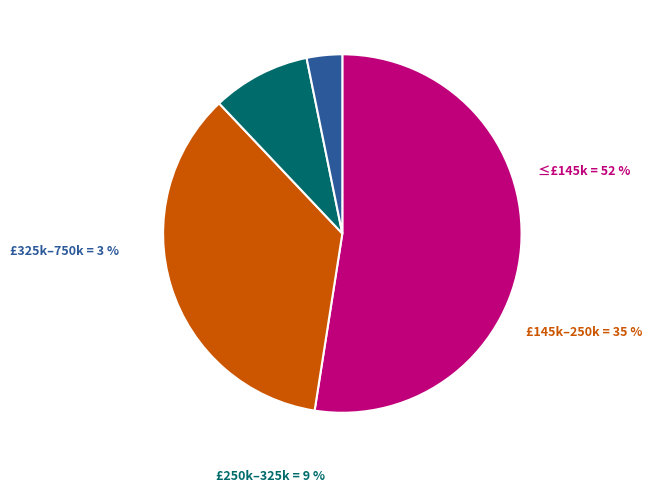

What percentage do £145,001 to £250,000 and £250,001 to £325,000 together represent?

44.3%